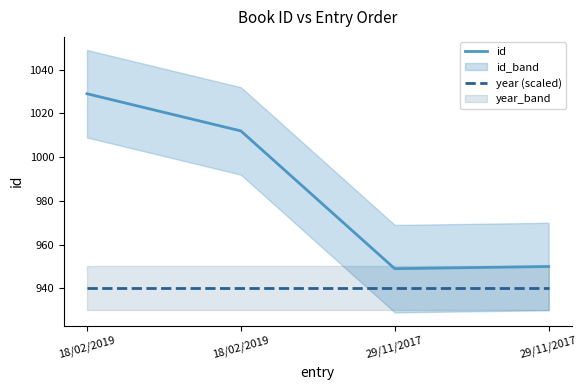

Rank the series at 18/02/2019 from highest to lowest value.

id, year (scaled)